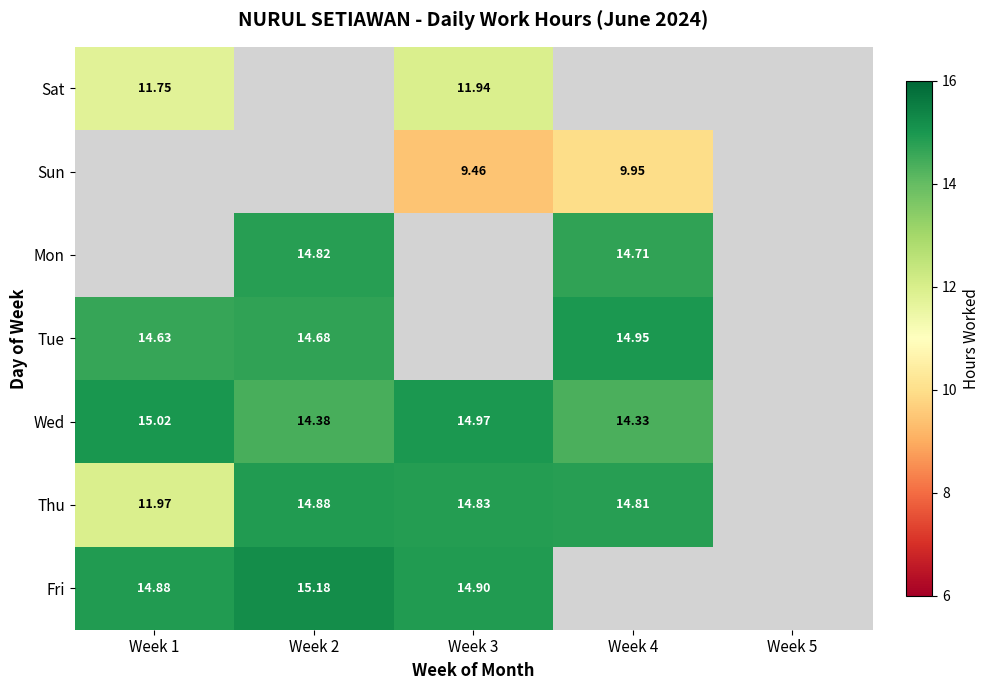

How many distinct data groups are displayed?

7